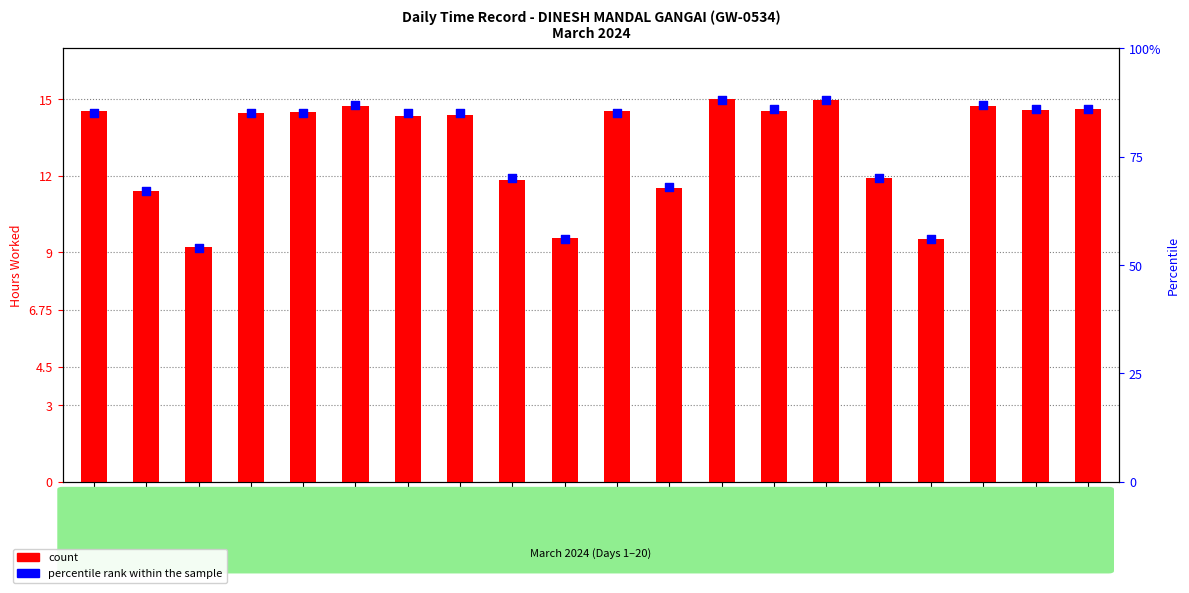

At how many categories does at least one series exceed 73?

13